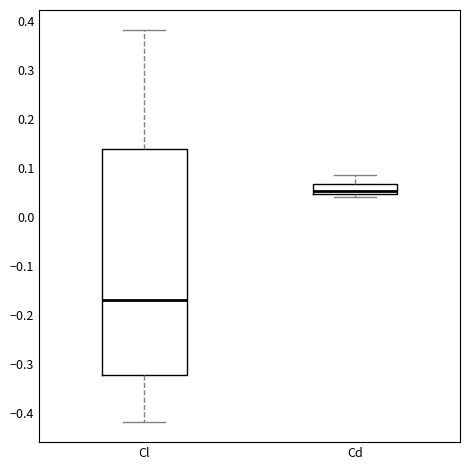

Reading left to right, transcribe this box plot: for each box, give where its median line is, the range the box spans, and where its two whiskers end, as read against the y-axis. The values are not printed on the chart, so give them approximately, as read against the axis.

Cl: median -0.17, box -0.32 to 0.14, whiskers -0.42 to 0.38
Cd: median 0.05 (just above the box's lower edge), box 0.05 to 0.07, whiskers 0.04 to 0.09